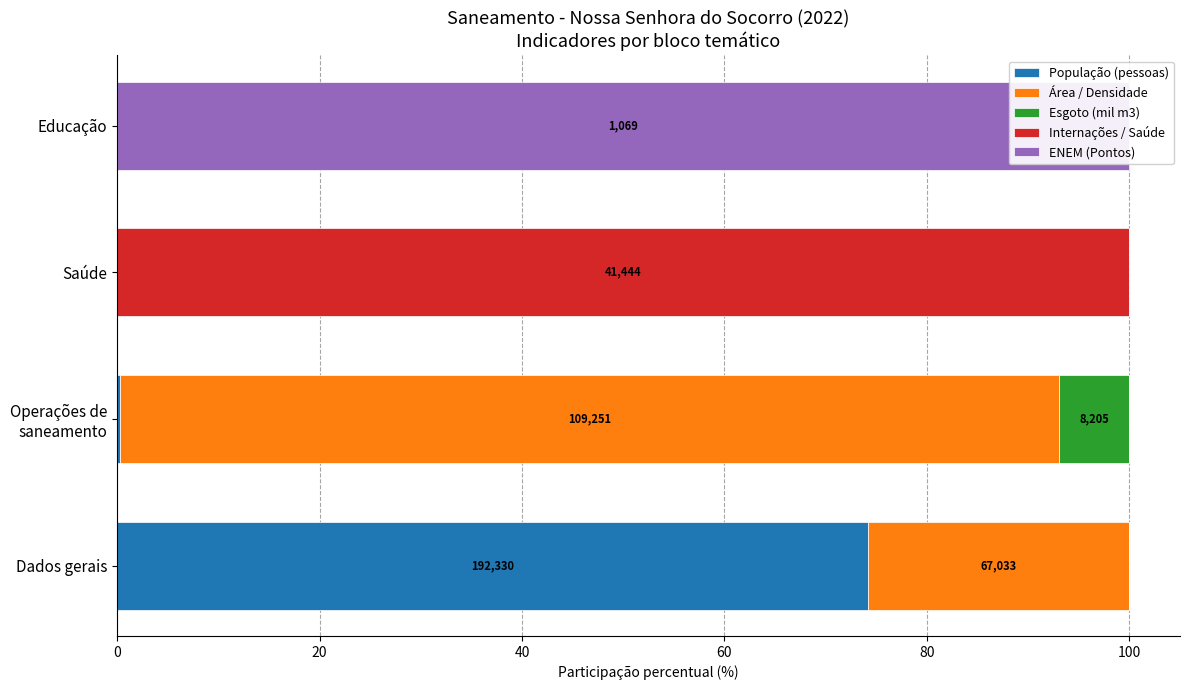

What is the difference between the maximum and minimum values in the Esgoto (mil m3) series?

7.0